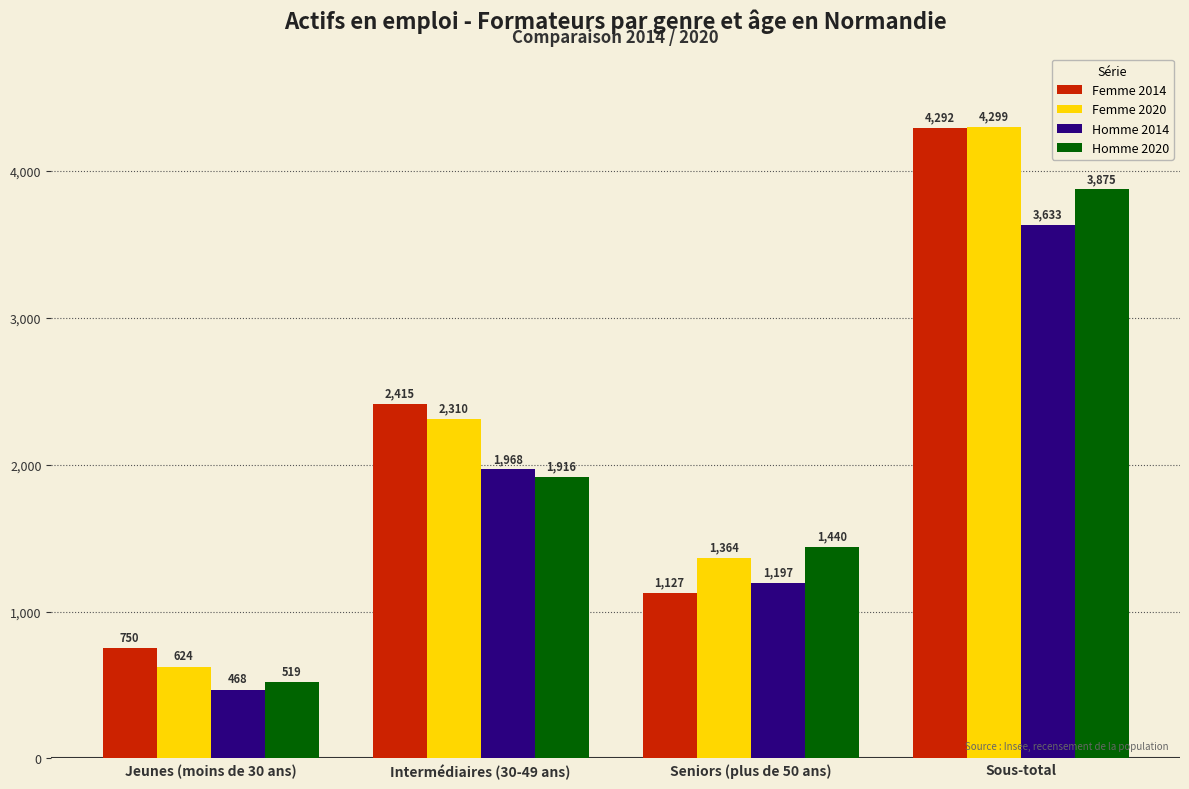

What is the minimum value for Femme 2020?

624.3